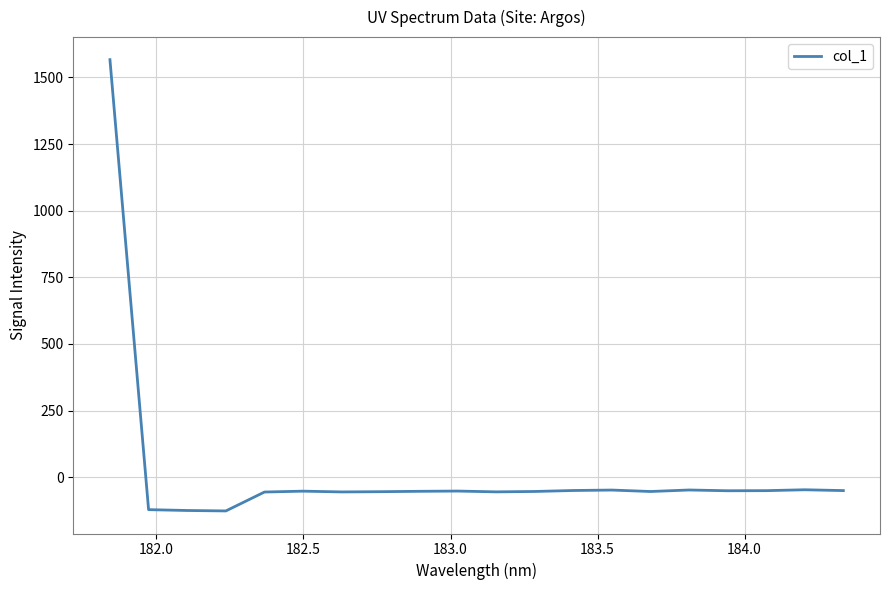

What is the greatest value displayed?

1566.7